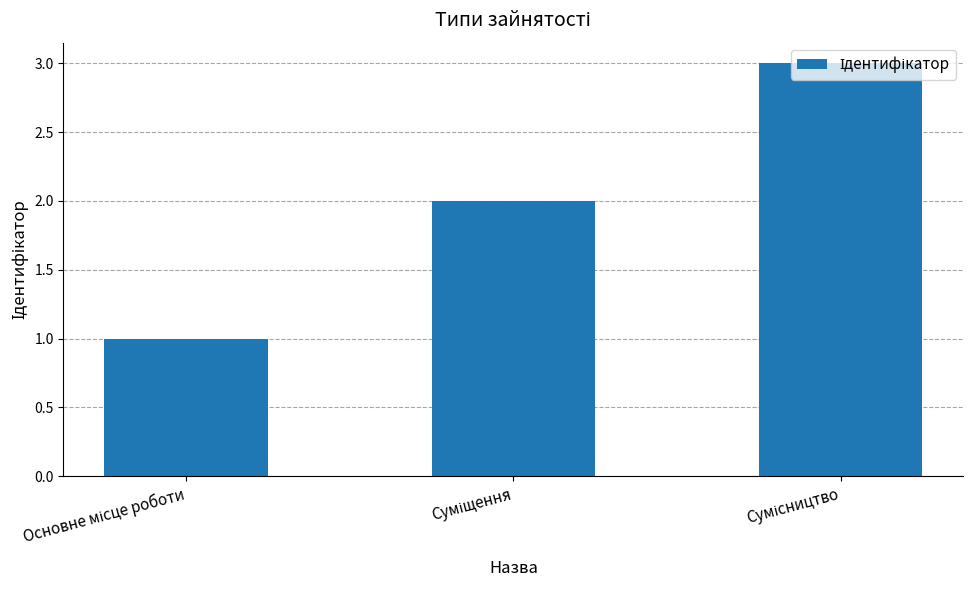

What is the maximum value shown in the chart?

3